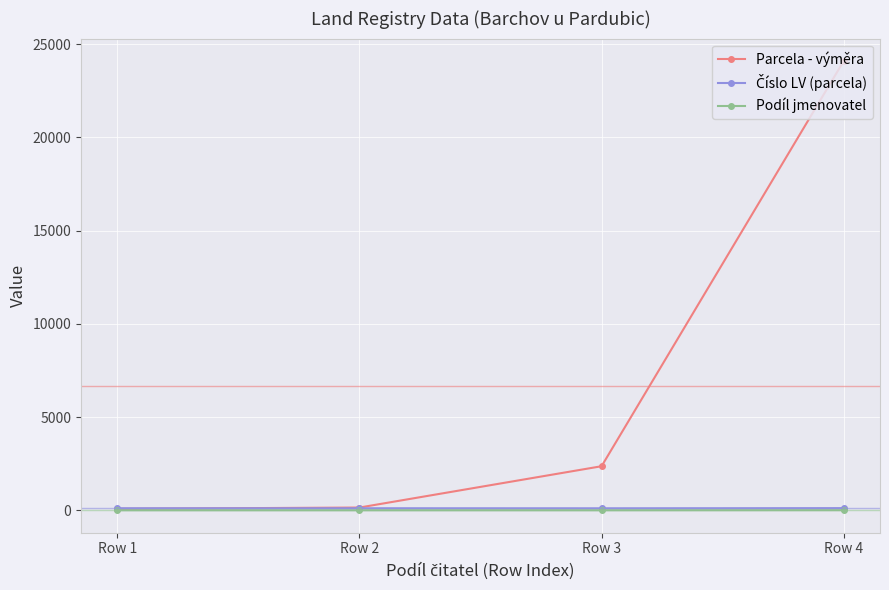

Between Row 2 and Row 4, which series saw the biggest shift?

Parcela - výměra